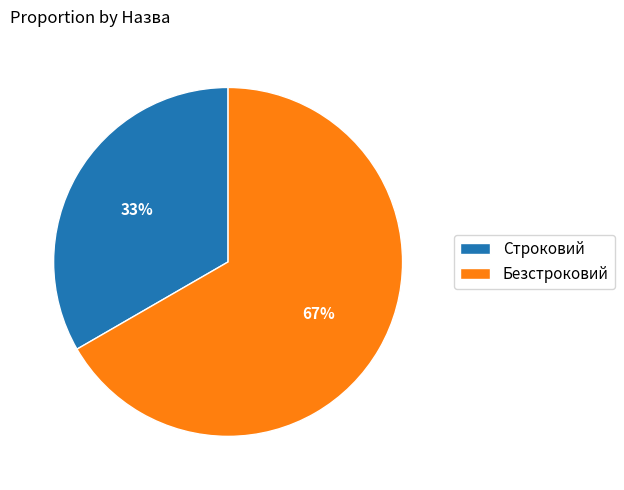

What is the ratio of the value at Безстроковий to the value at Строковий?

2.0